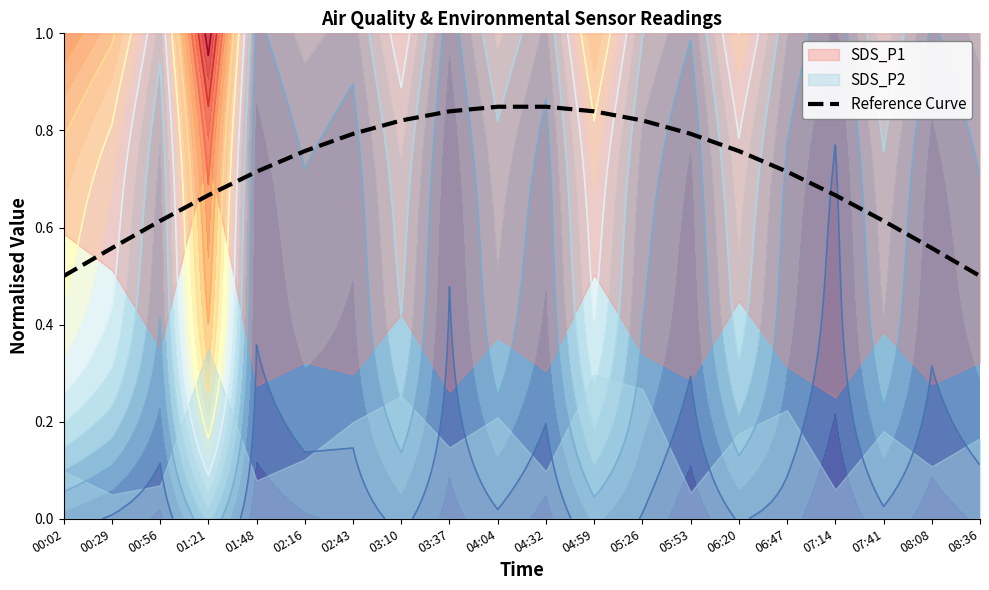

What is the difference between the maximum and second lowest values?

0.3